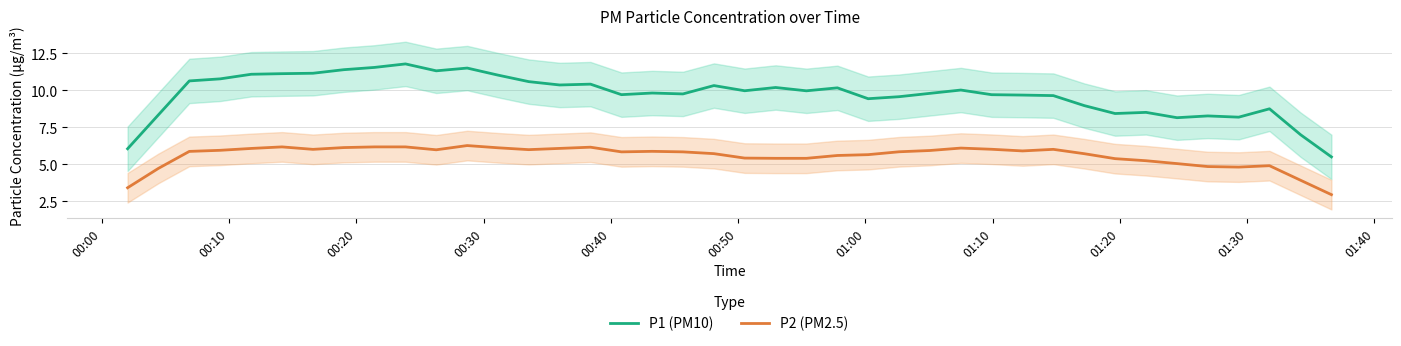

True or false: P2 (PM2.5) and P1 (PM10) intersect in this chart.

False